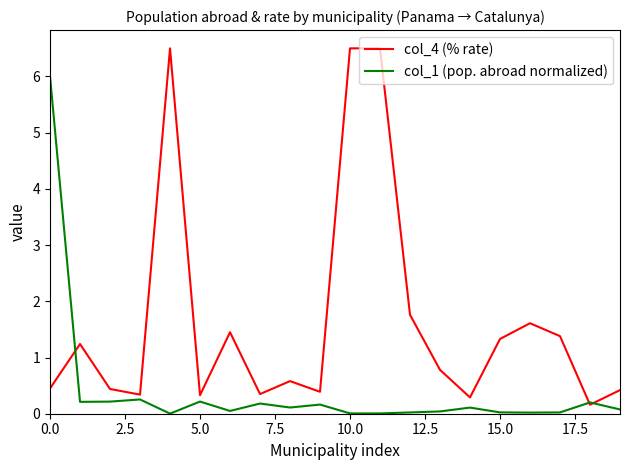

Which series has the widest spread of values?

col_4 (% rate)